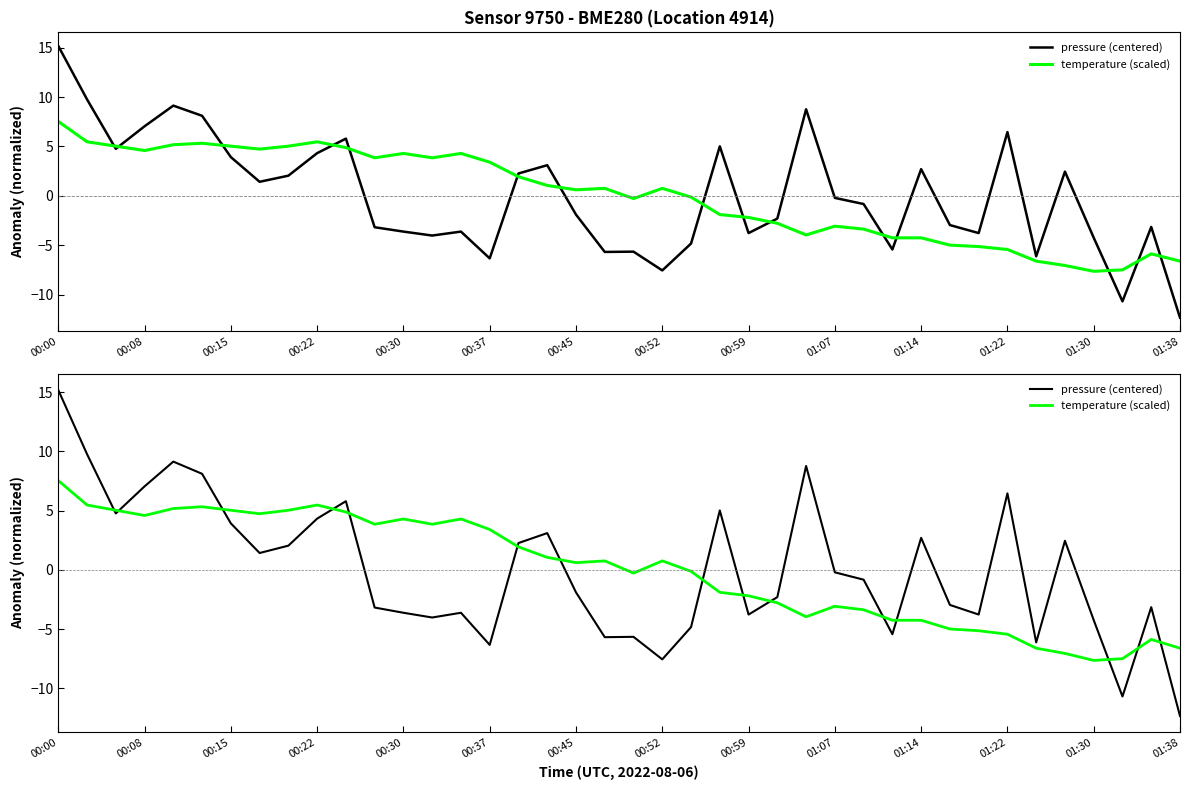

What is the label of the 24th point from the left?

23